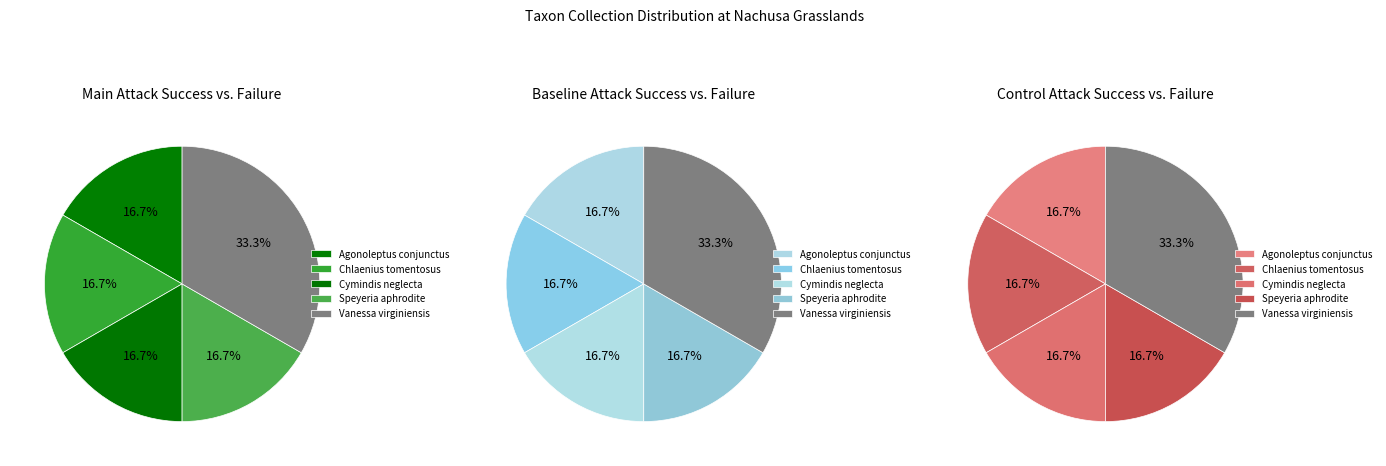

How many slices are in this pie chart?

5